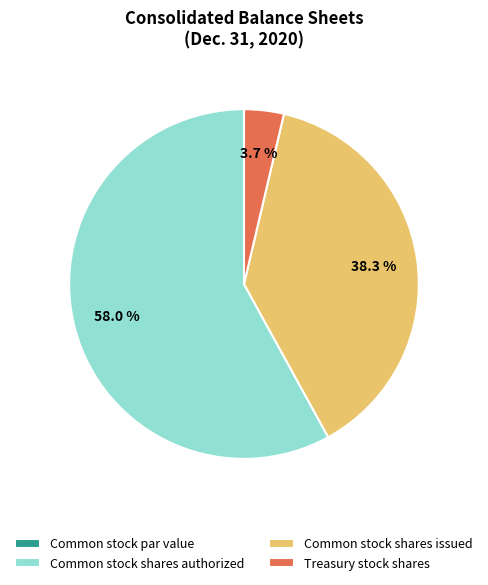

Combined, do Common stock shares issued and Common stock shares authorized account for over 50%?

Yes